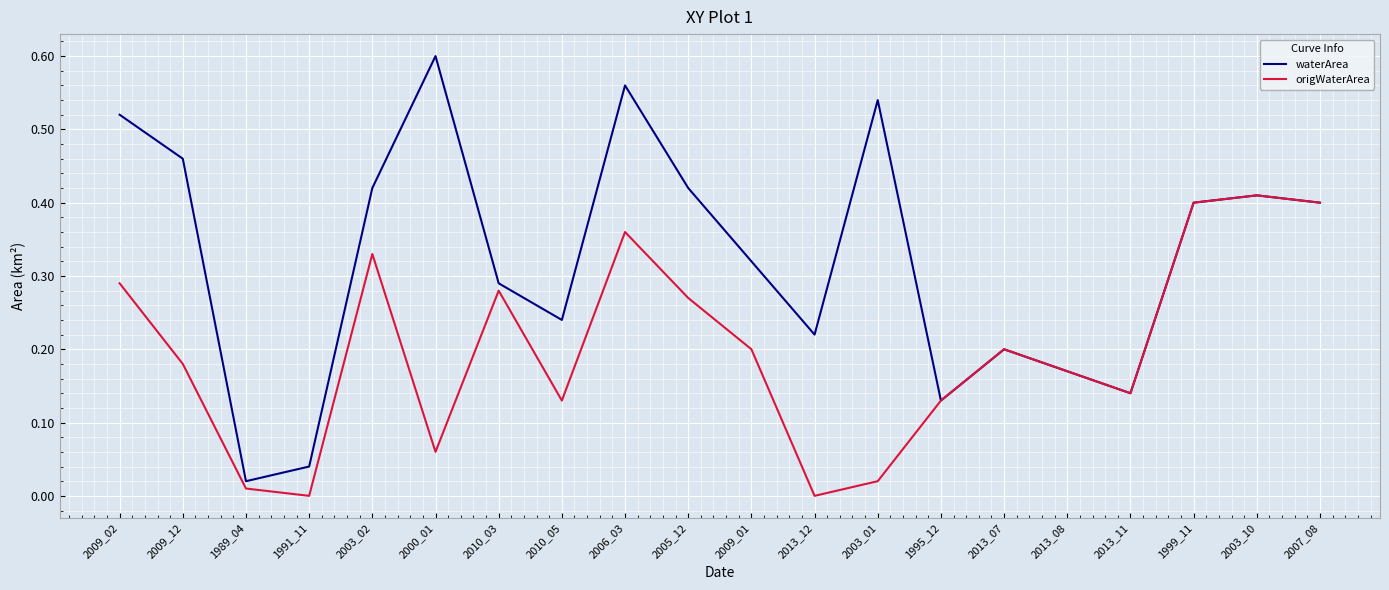

True or false: origWaterArea has a value of 0.6 at 2006_03.

False